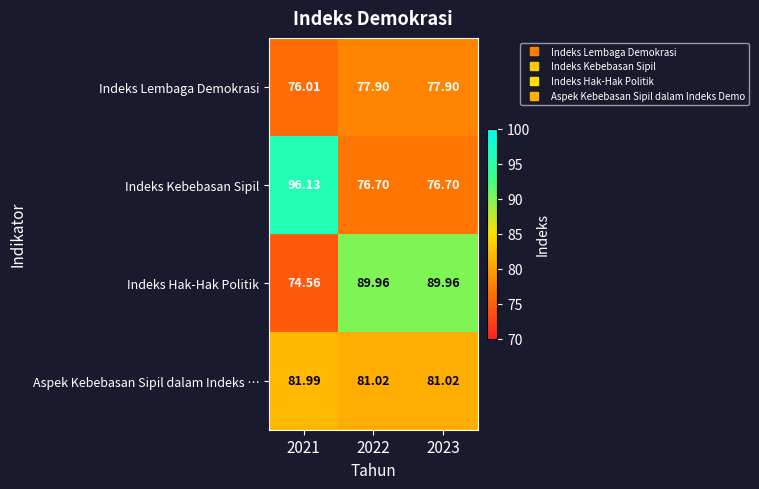

Is the value of Indeks Kebebasan Sipil at 2022 greater than the value of Indeks Hak-Hak Politik at 2021?

Yes